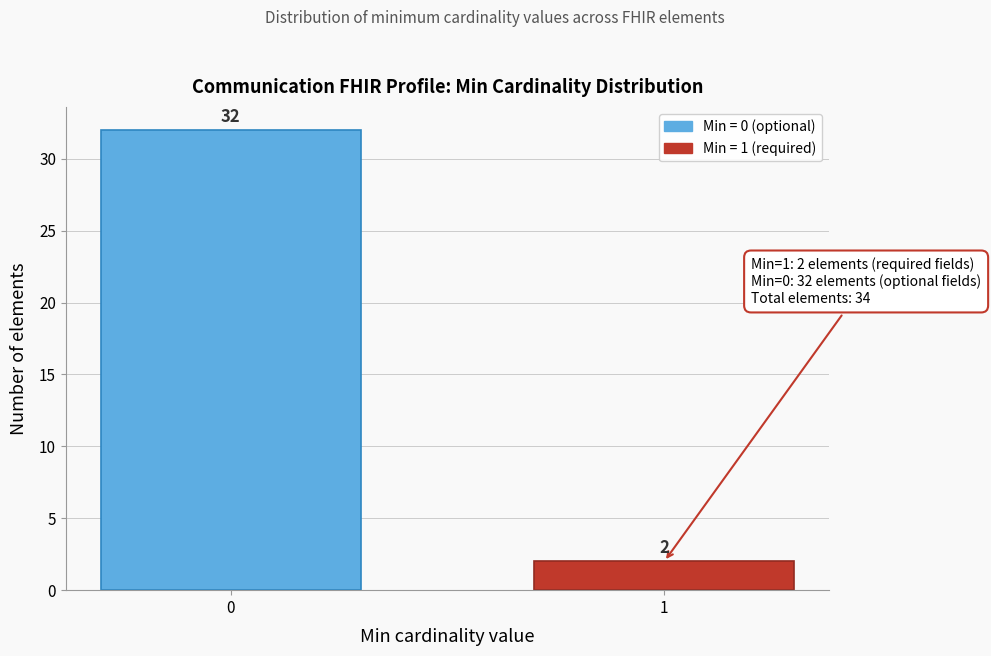

Reading right to left, extract all data points from this chart.

1=2	0=32